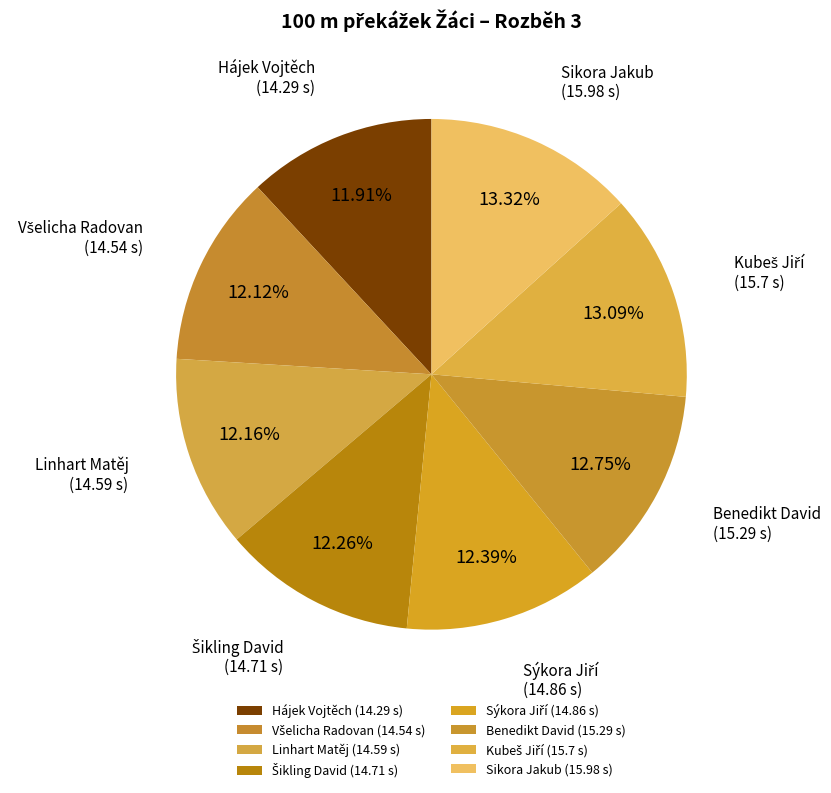

What is the ratio of the value at Benedikt David (15.29 s) to the value at Hájek Vojtěch (14.29 s)?

1.1